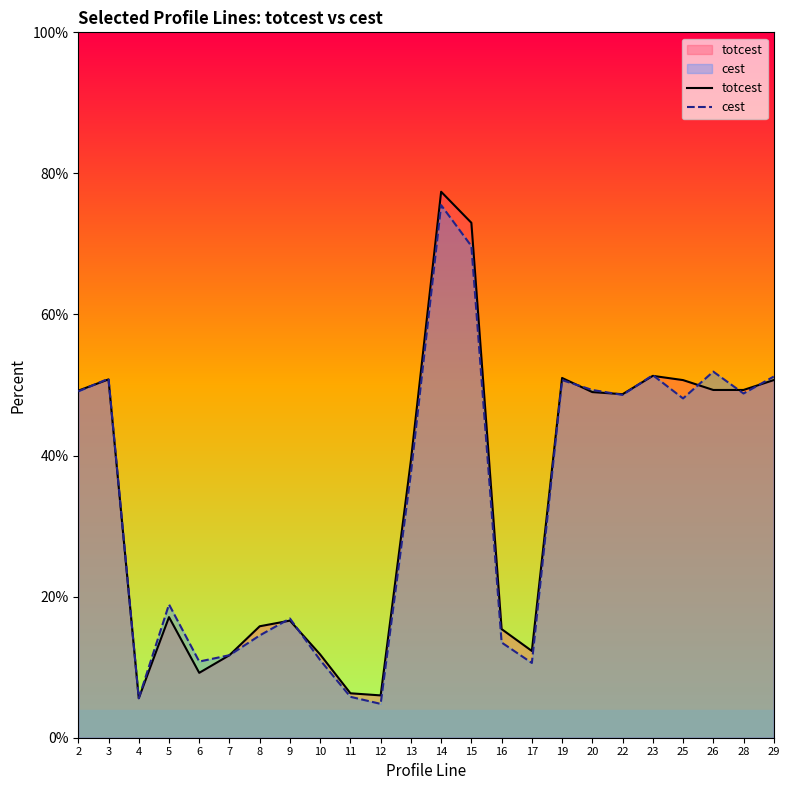

At which category does totcest reach its first local valley?

4